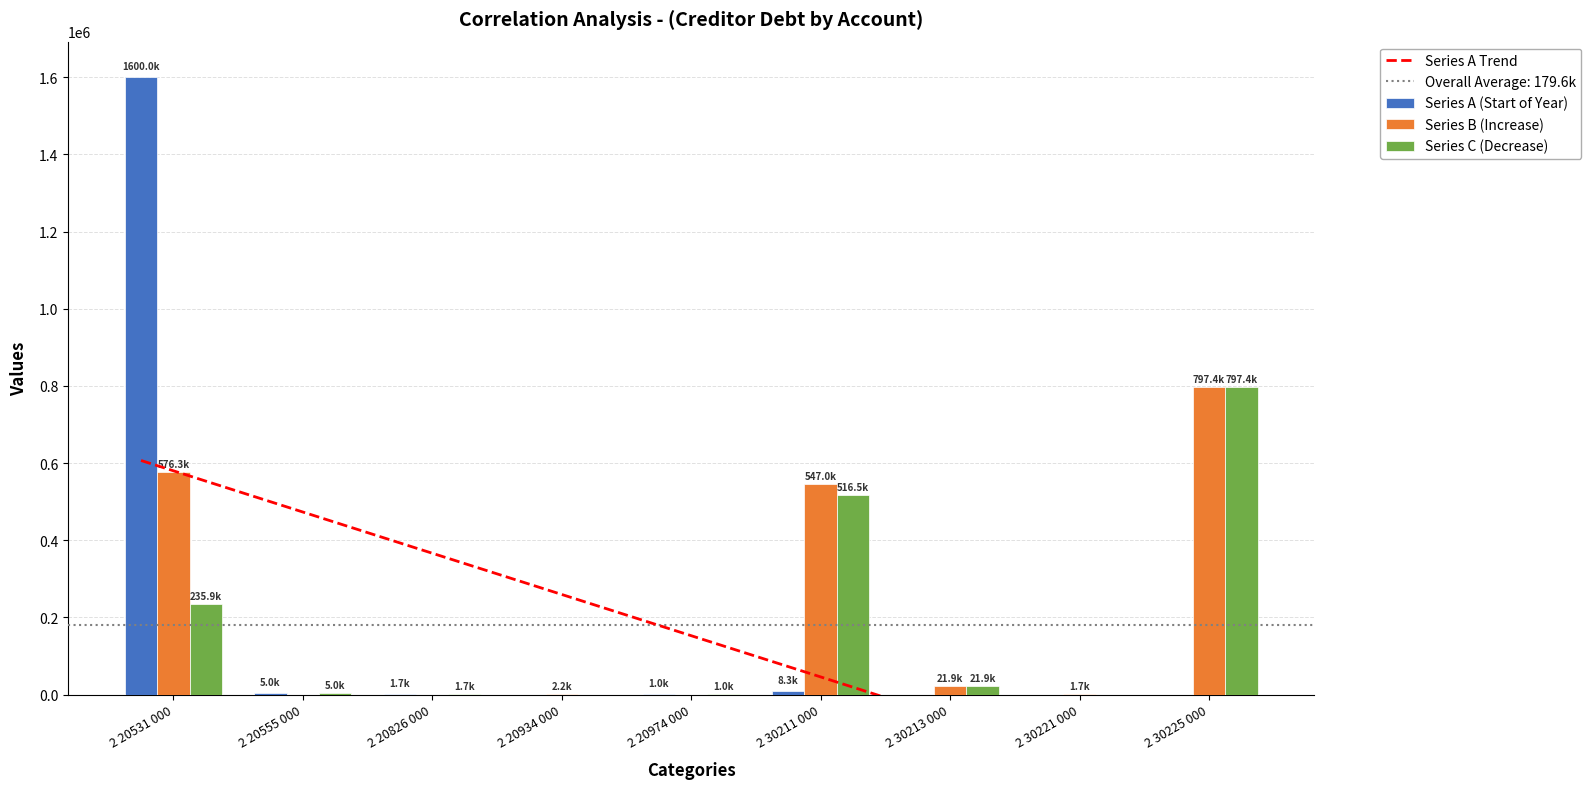

What is the label of the 9th bar from the left?

2 30225 000